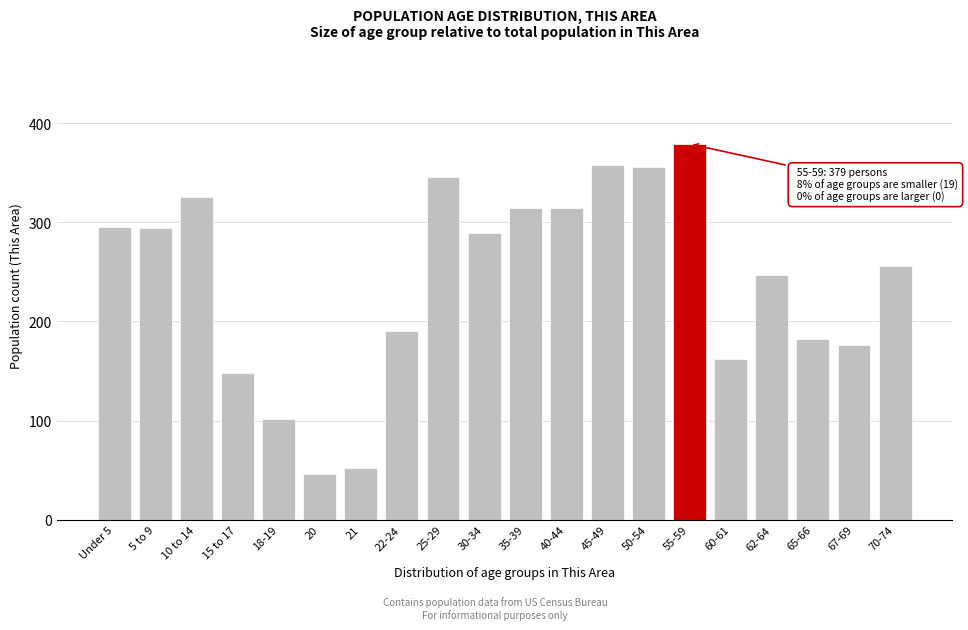

What position from the right is 10 to 14?

18